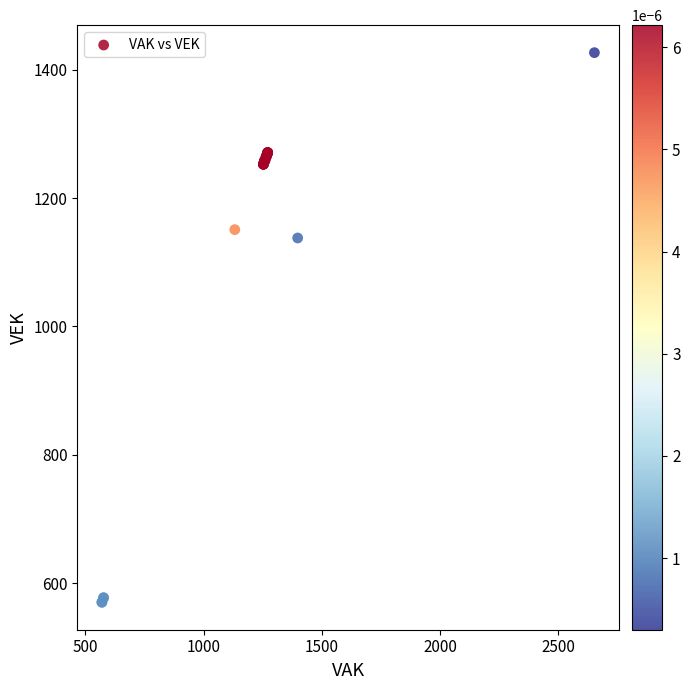

What Y value in the scatter plot is closest to 998?

1138